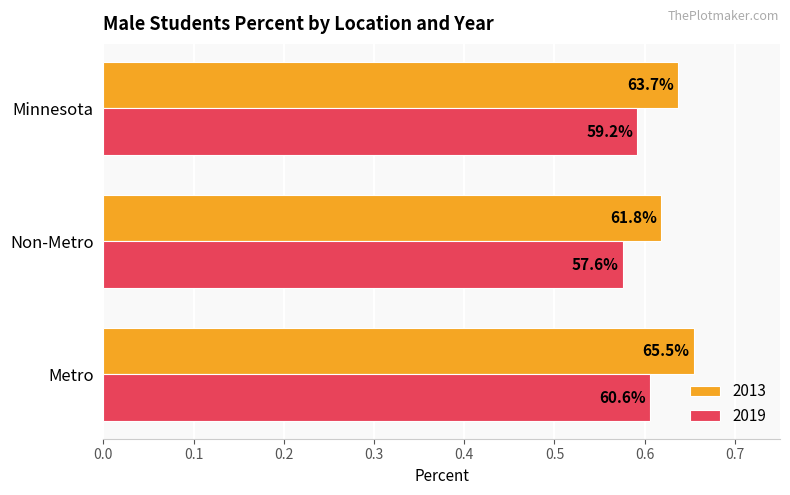

What are all the series names shown in the legend?

2013, 2019